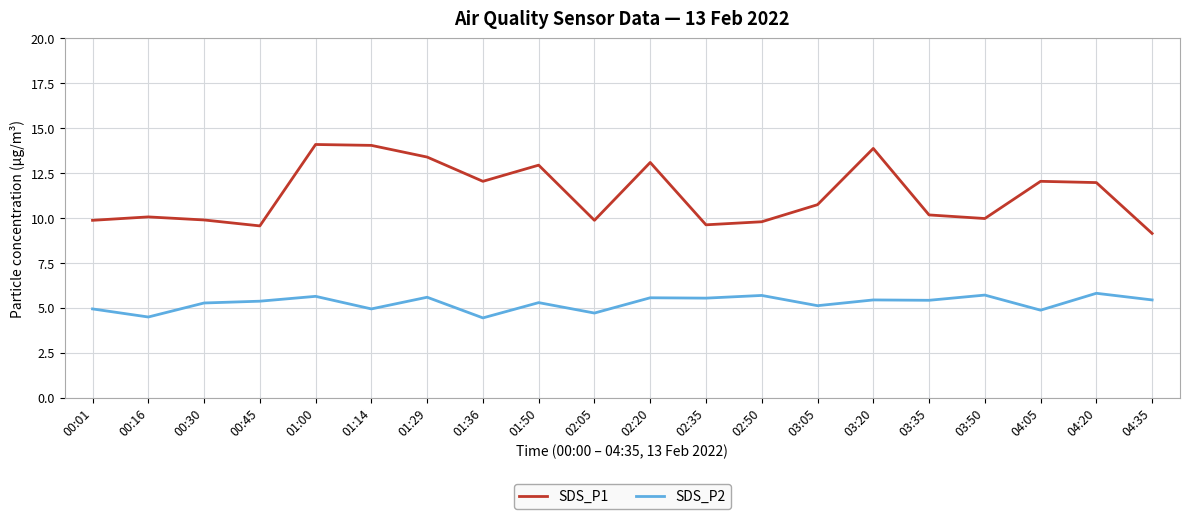

Count the number of categories in the chart.

20